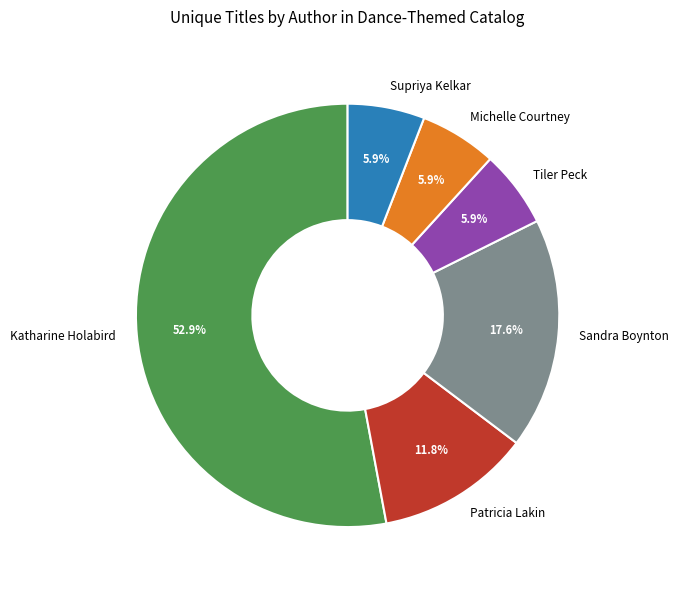

Combined, do Supriya Kelkar and Tiler Peck account for over 50%?

No